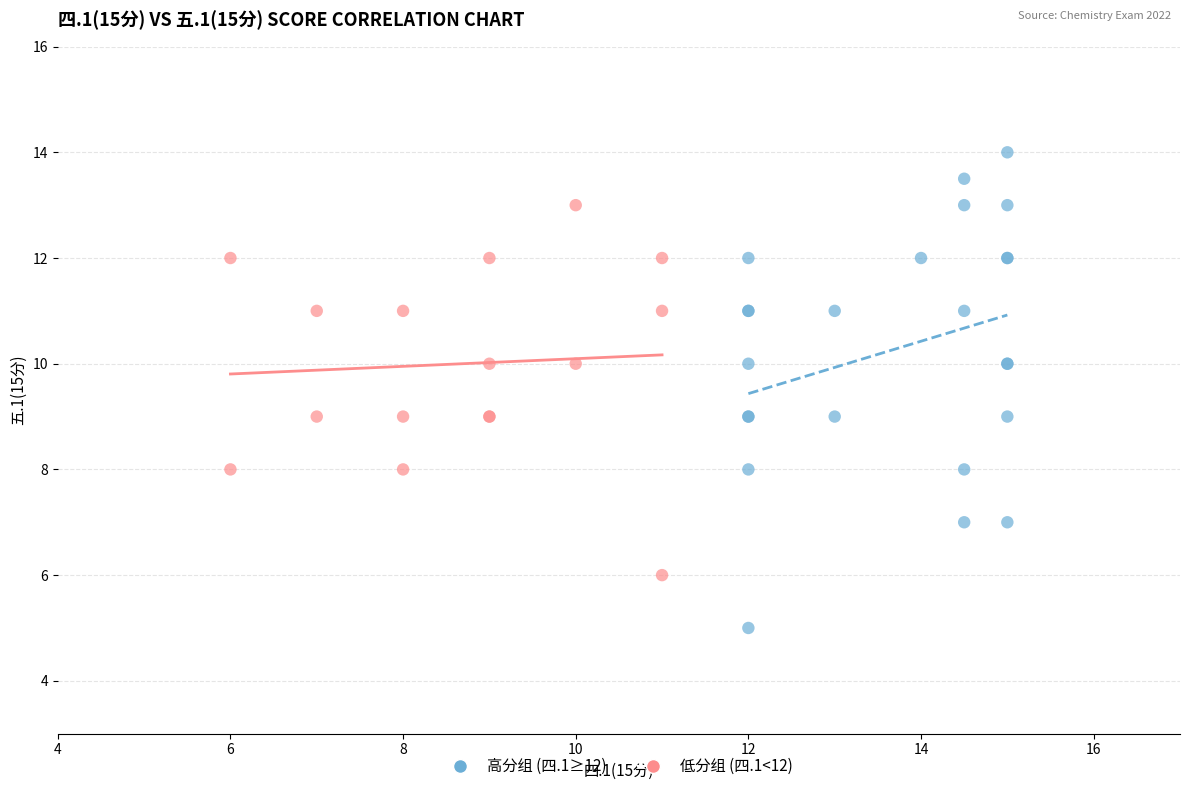

Which series contains the highest Y value?

高分组 (四.1≥12)